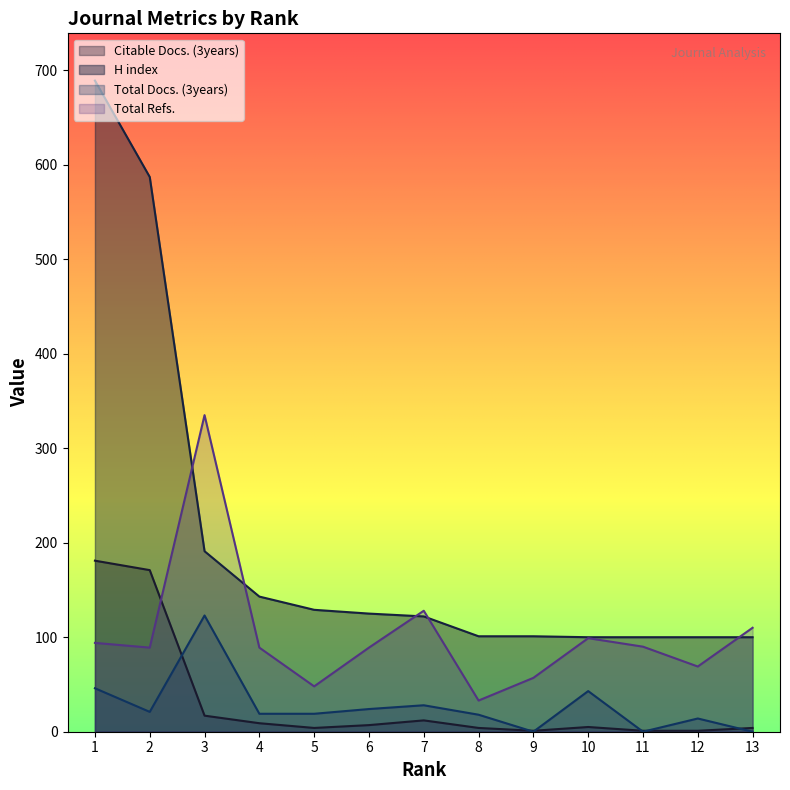

What is the difference between the maximum and minimum values in the Citable Docs. (3years) series?

180